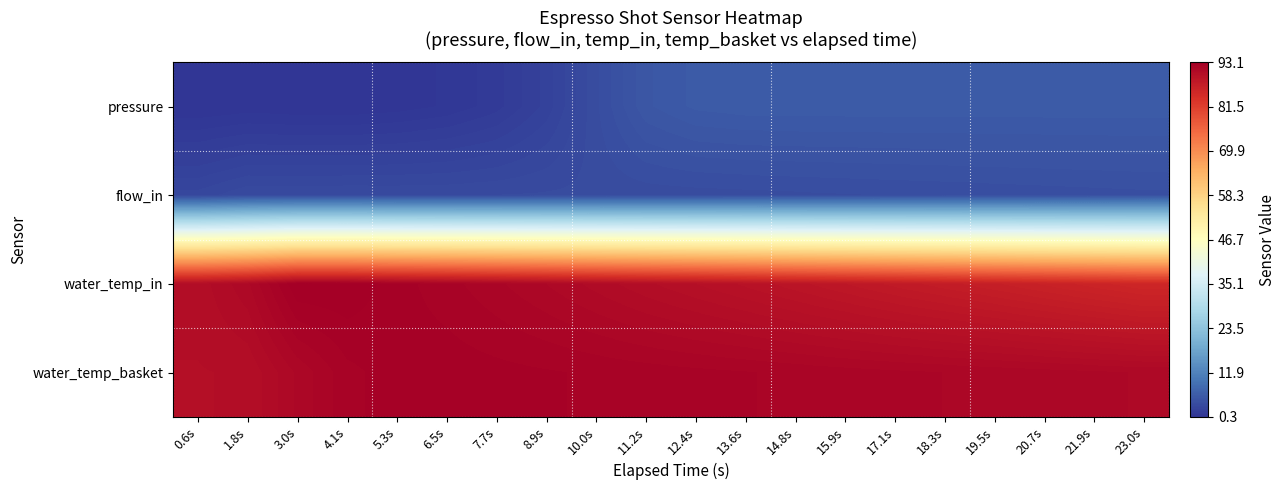

At which category is the sum across all series the highest?

12.4s